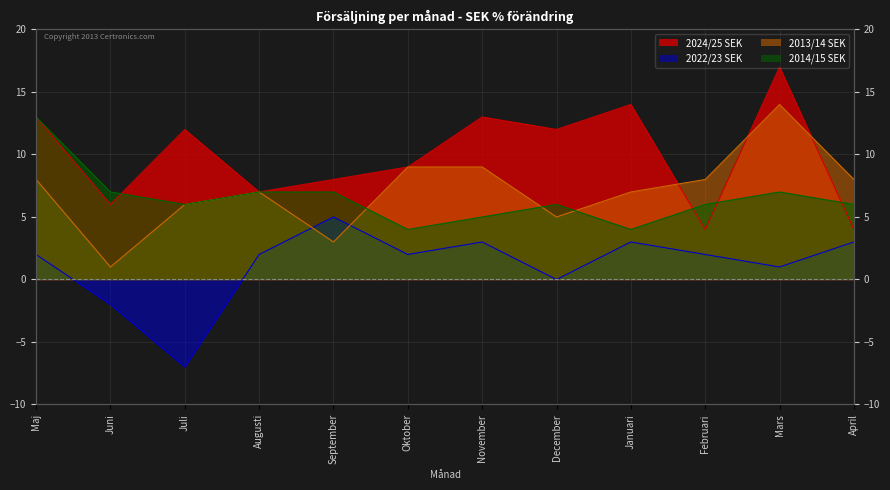

Is it true that 2014/15 SEK equals 4 at Februari?

False